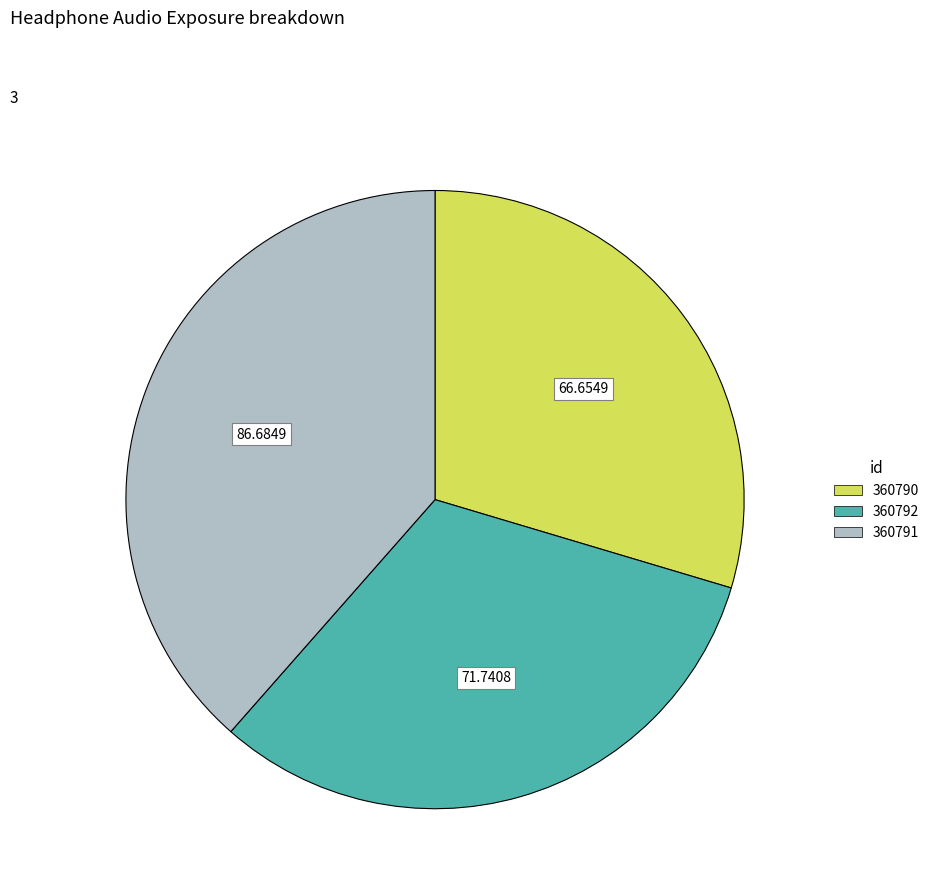

Which slice is the largest?

360791